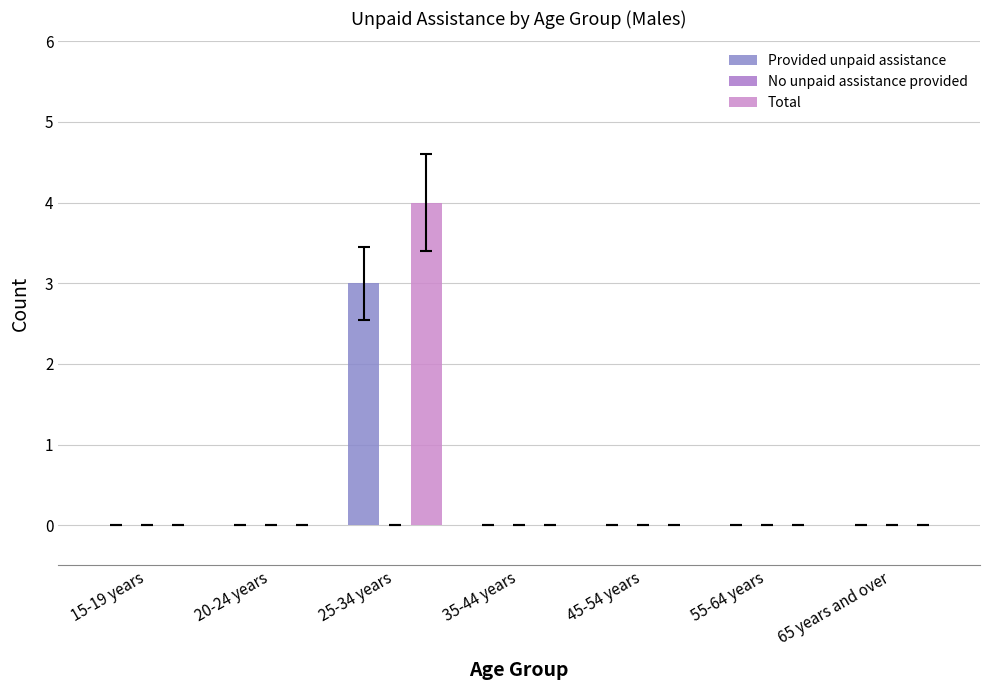

Which series changed the most between 45-54 years and 65 years and over?

Provided unpaid assistance